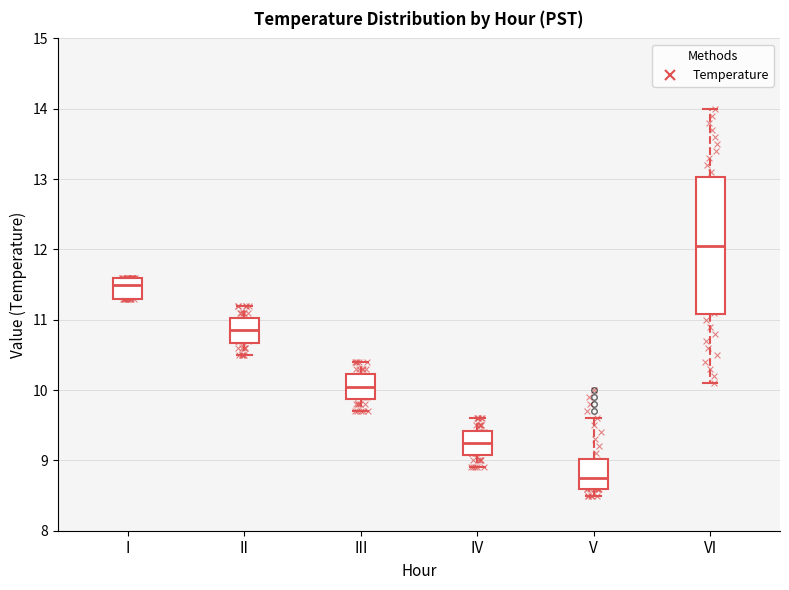

Which box is the tallest, from its lower edge to its upper edge?

VI